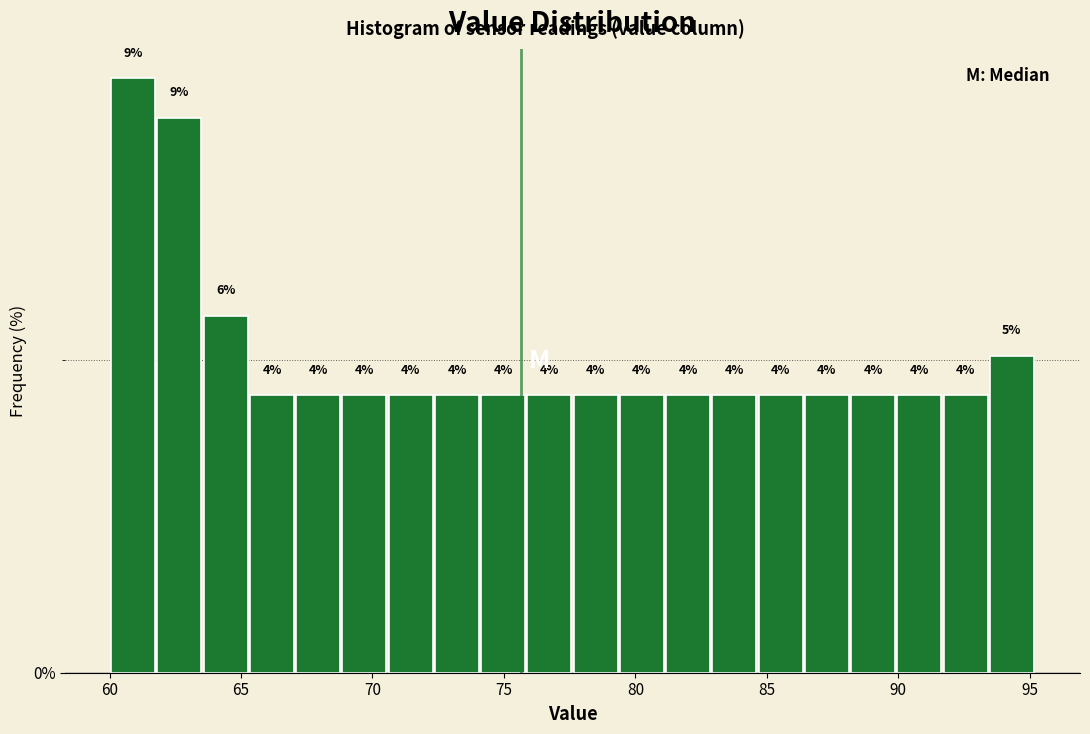

Read against the x-axis, roughly where is the centre of the tallest bar?

61.0